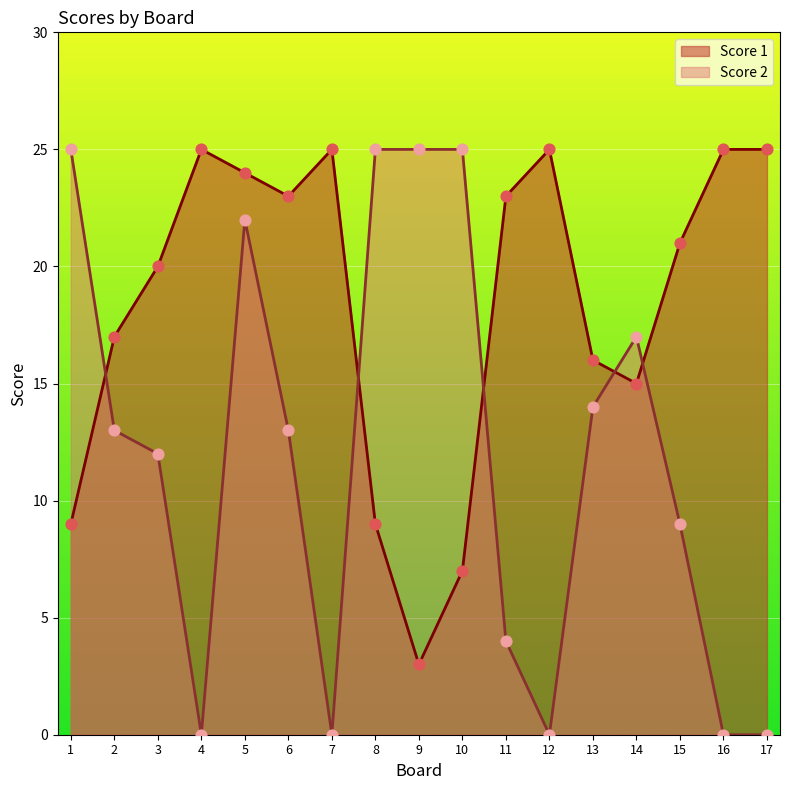

Is the value of Score 2 at 17 greater than the value of Score 1 at 9?

No